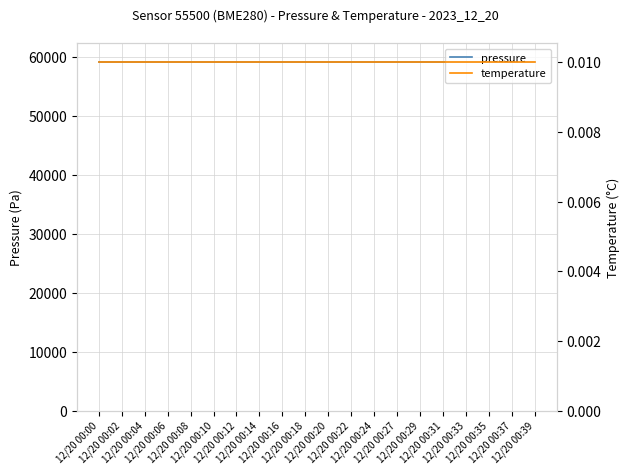

True or false: temperature and pressure cross at least once.

False